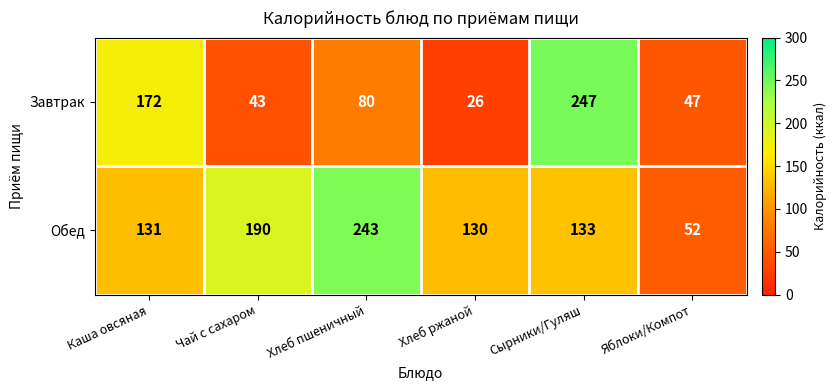

Rank the categories by Завтрак value from highest to lowest.

Сырники/Гуляш, Каша овсяная, Хлеб пшеничный, Яблоки/Компот, Чай с сахаром, Хлеб ржаной